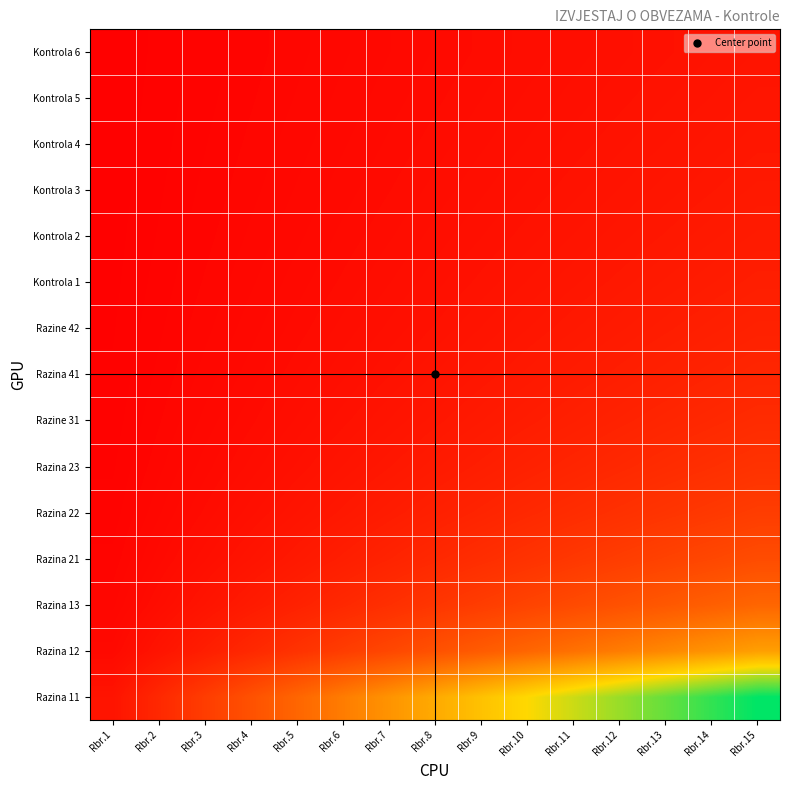

What is the difference between the highest and lowest values at Rbr.9?

8.4